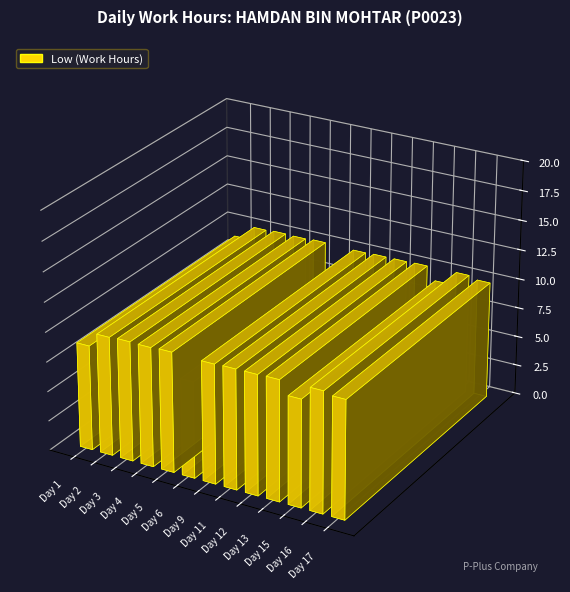

What is the change in value from Day 6 to Day 12?

+2.0